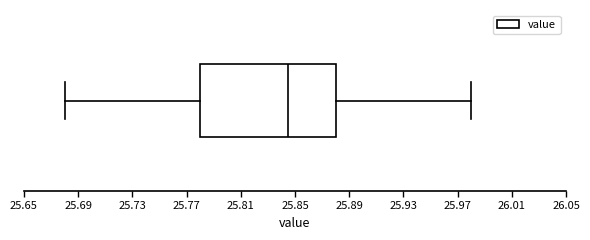

Where does the left whisker of the box end on the x-axis? The values are not printed on the chart, so give them approximately, as read against the axis.

25.680